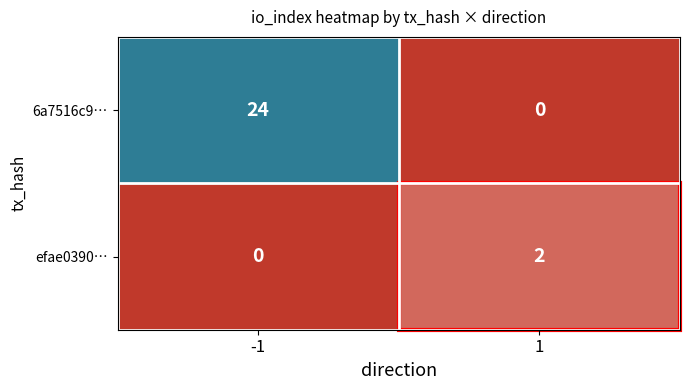

What is the total value across all series at -1?

24